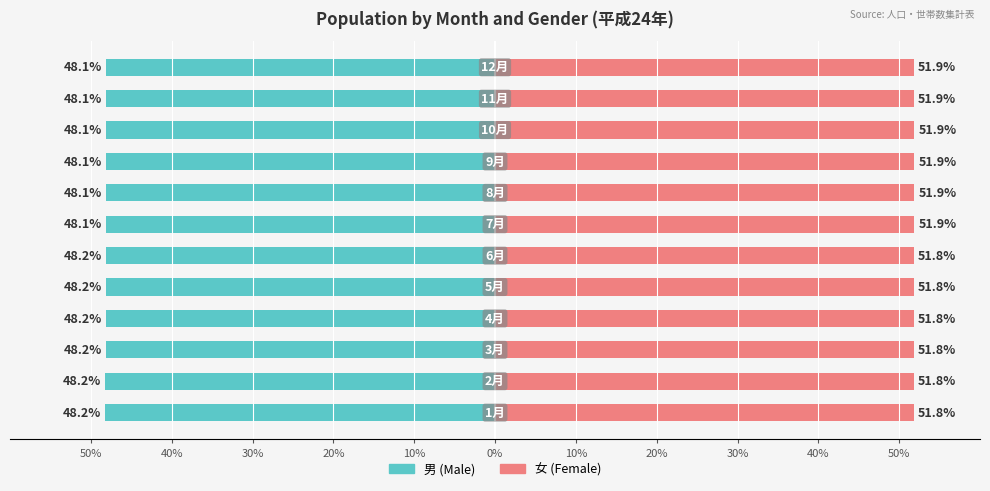

What is the value of the 男 (Male) bar at the 12th from the left?

-48.1